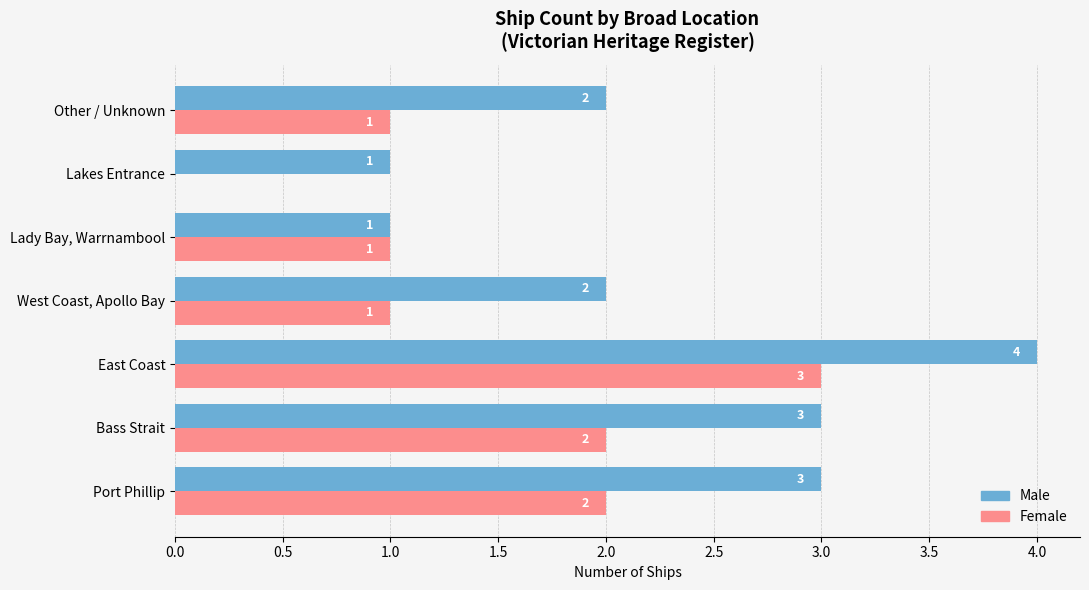

Between Port Phillip and Lady Bay, Warrnambool, which series saw the biggest shift?

Male